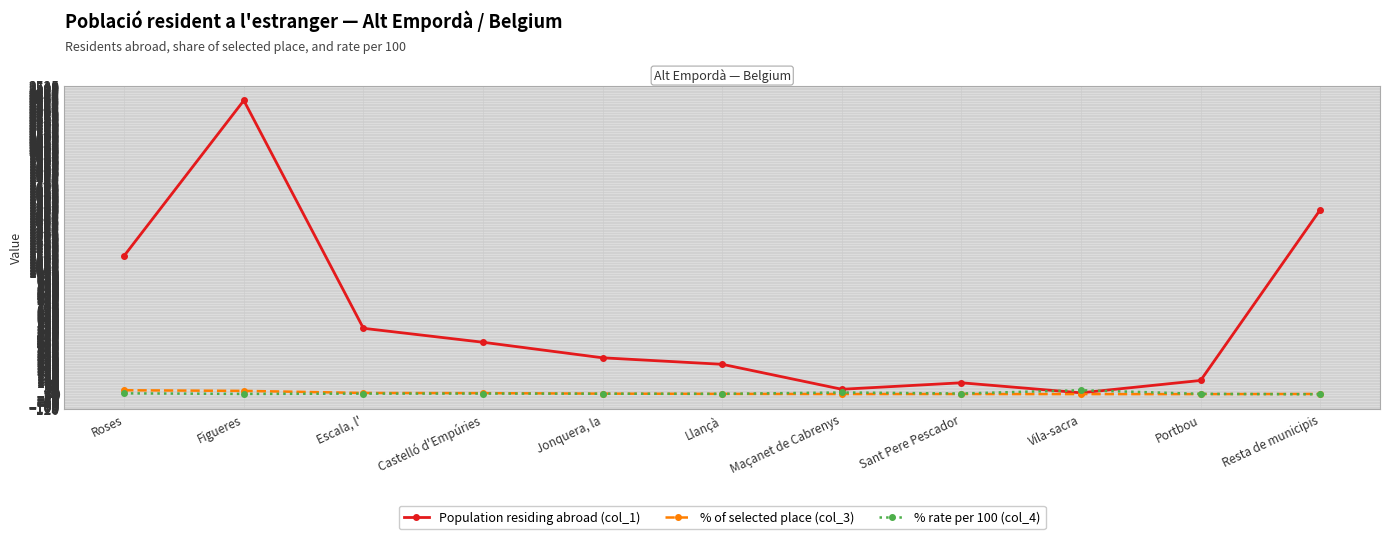

What is the lowest value of the % of selected place (col_3) series?

1.5